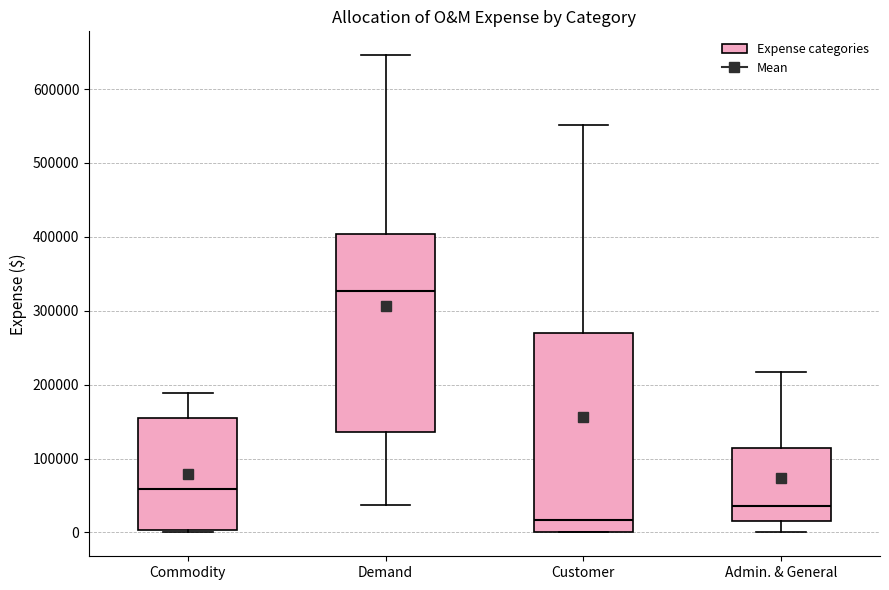

Where does the median line of the box for Customer sit on the y-axis? The values are not printed on the chart, so give them approximately, as read against the axis.

20000